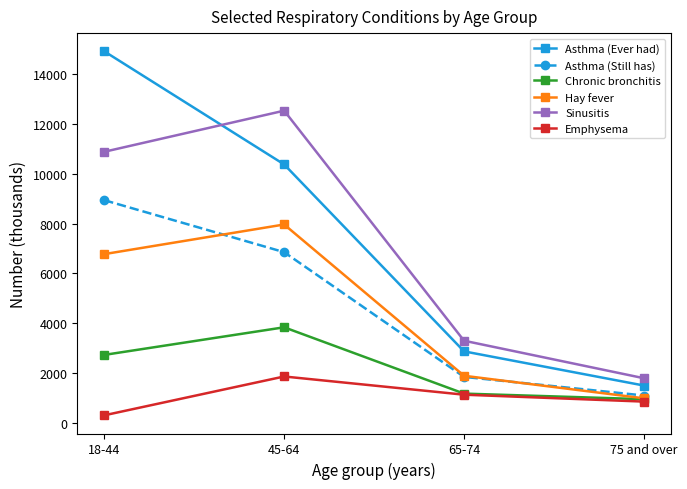

True or false: Hay fever has a value of 13854 at 45-64.

False